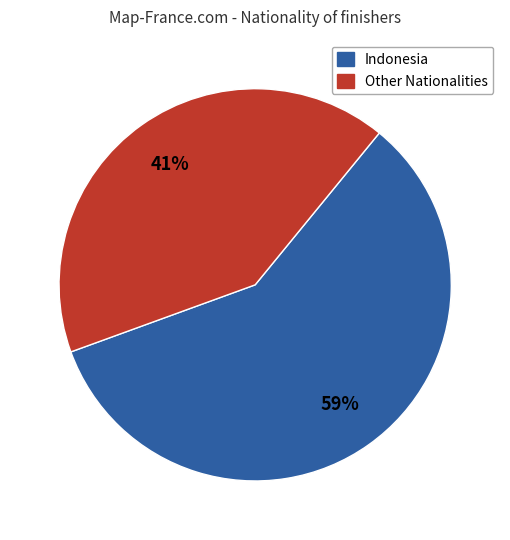

Does any single category account for the majority?

Yes